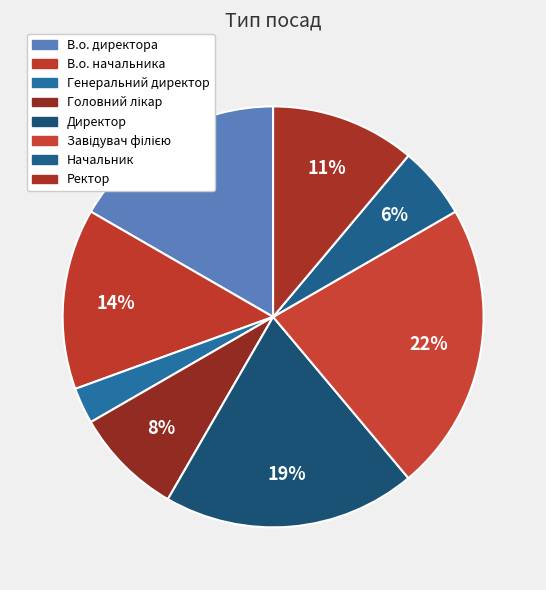

Which slice is the smallest?

Генеральний директор